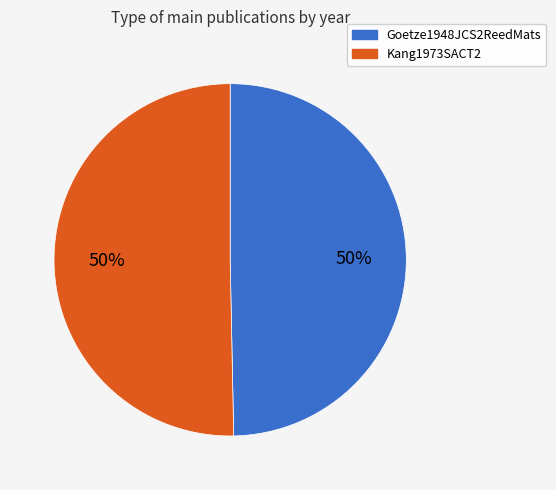

To the nearest percent, what portion does Kang1973SACT2 represent?

50%